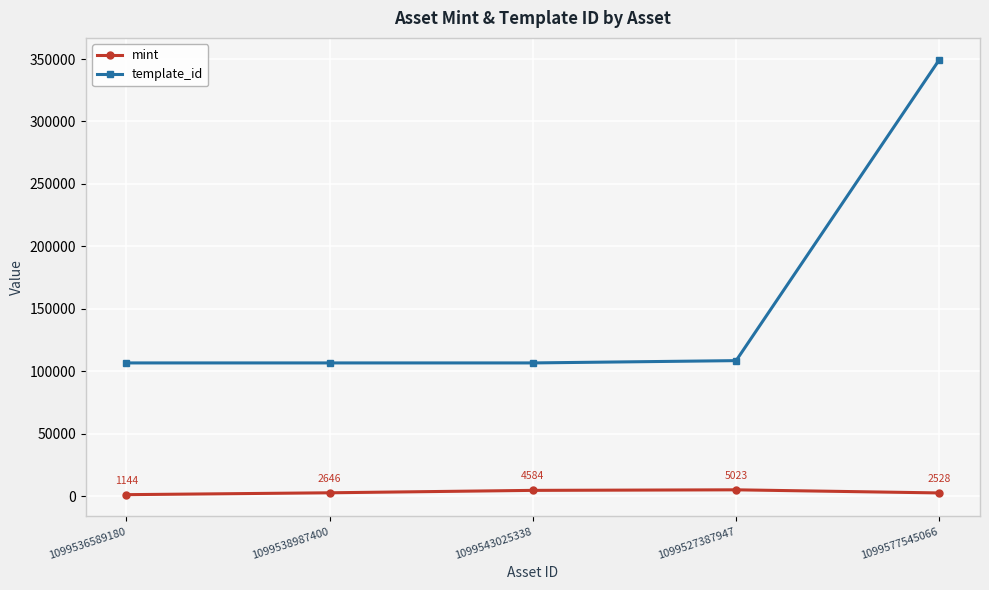

At which category is the sum across all series the highest?

1099577545066